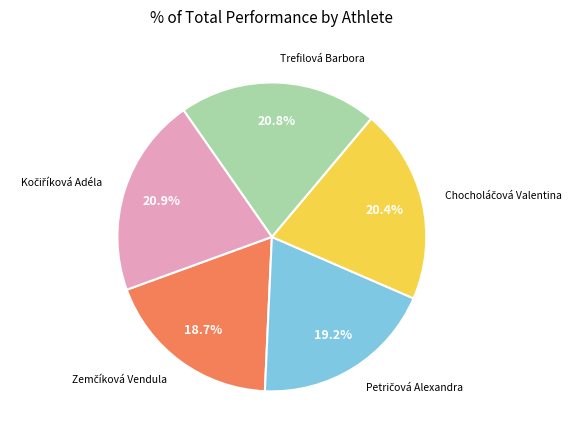

Count the number of slices in the pie.

5